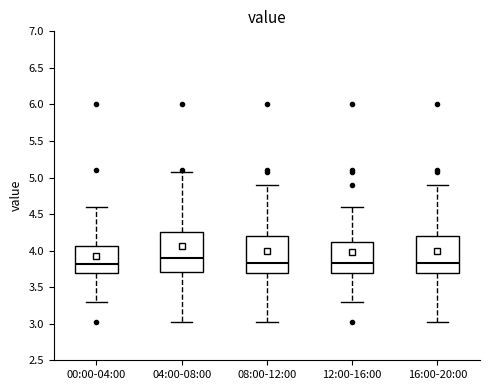

Where does the lower whisker of the box for 04:00-08:00 end on the y-axis? The values are not printed on the chart, so give them approximately, as read against the axis.

3.05